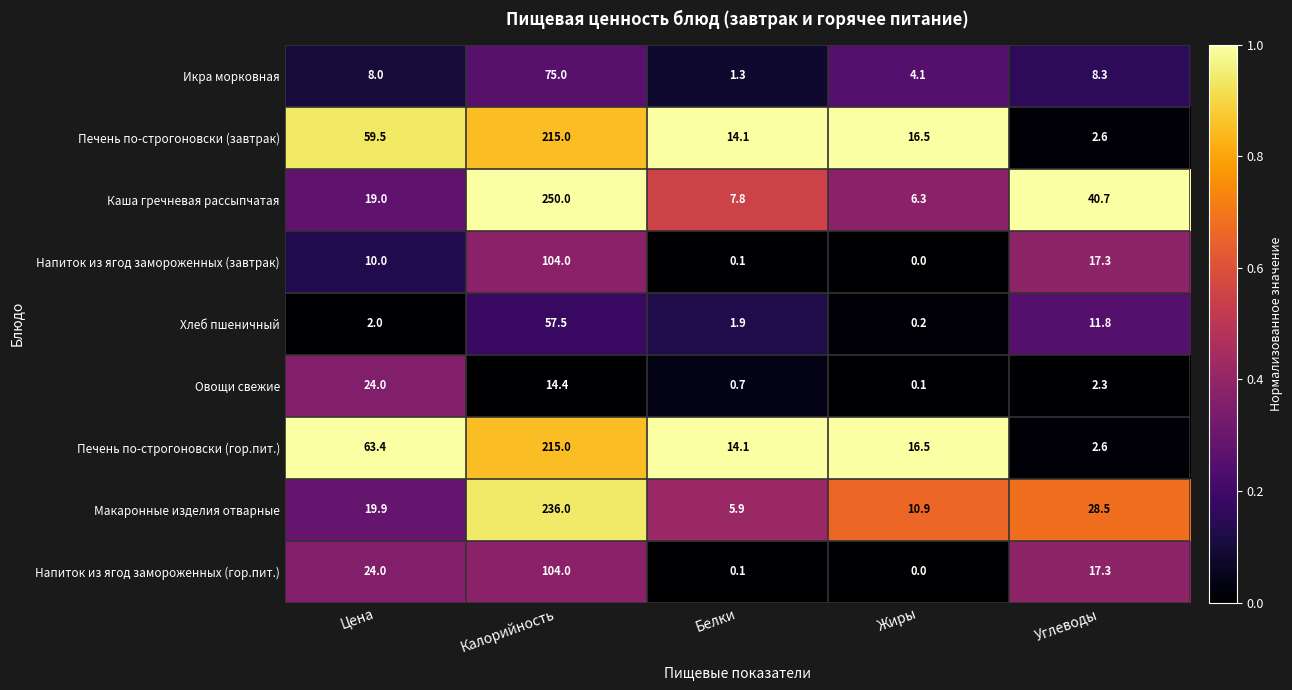

The Напиток из ягод замороженных (завтрак) series shows -58.8 at Жиры. True or false?

False